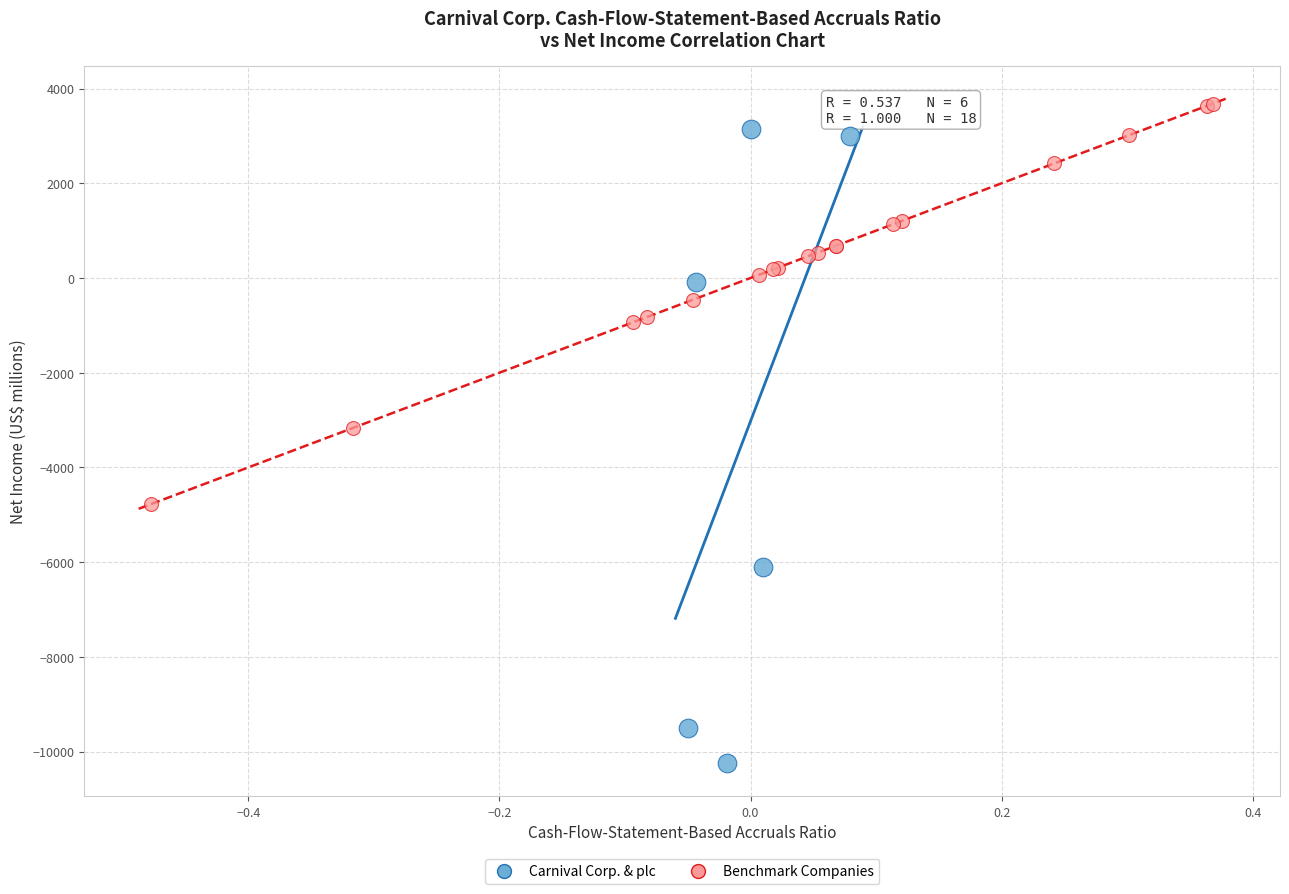

Which series contains the lowest Y value?

Carnival Corp. & plc